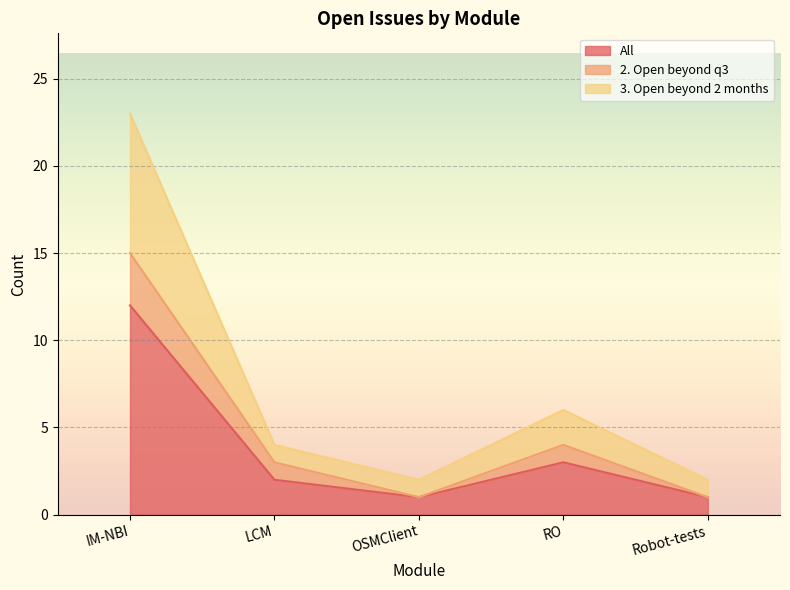

Where does the All series first go above 2?

IM-NBI